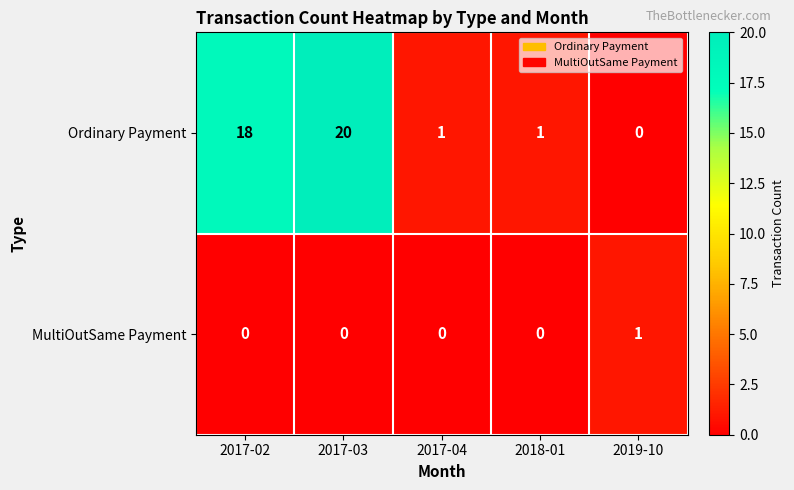

True or false: Ordinary Payment has a value of 1 at 2017-04.

True